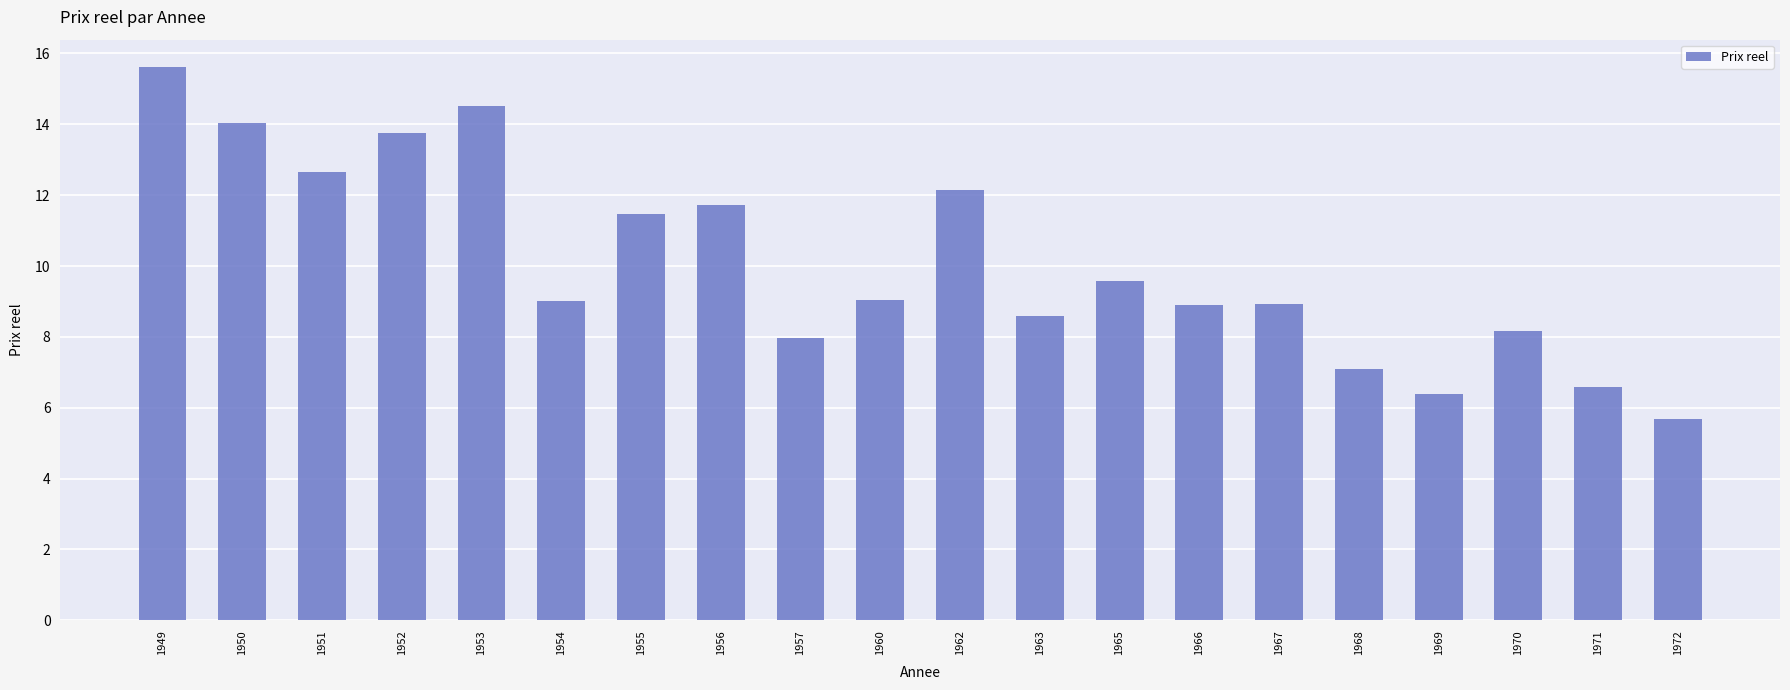

What is the minimum value shown in the chart?

5.7